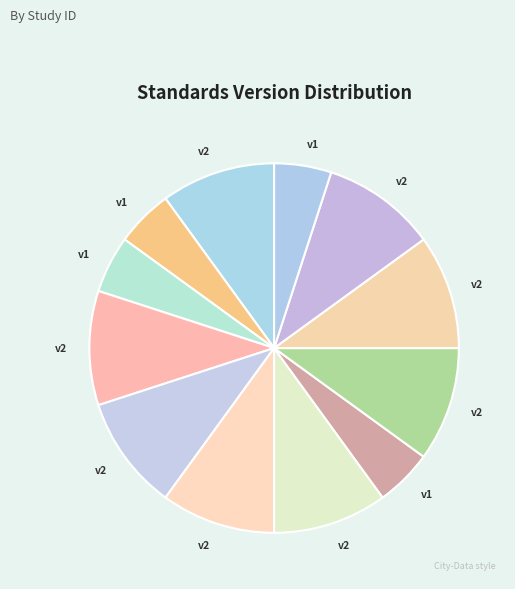

Count the number of slices in the pie.

12